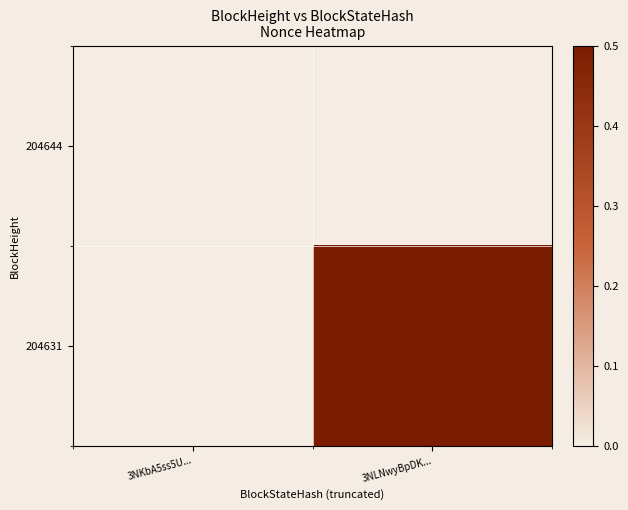

At 3NLNwyBpDK..., list the series in order from smallest to largest.

204644, 204631